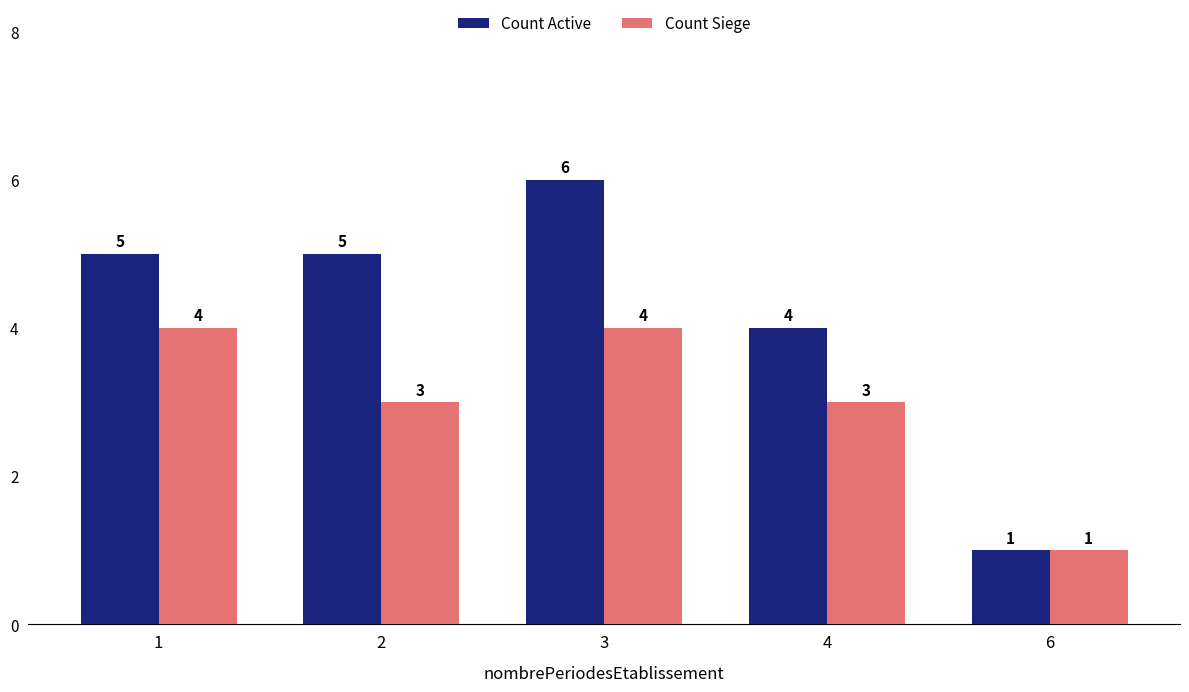

What is the difference between the maximum and minimum values in the Count Active series?

5